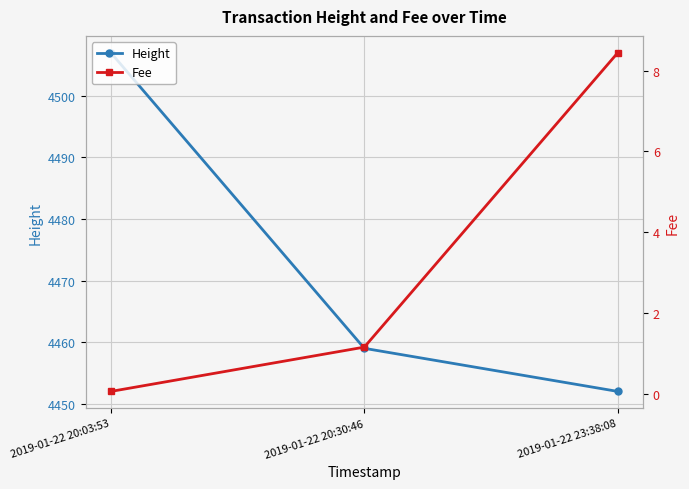

Rank the series at 2019-01-22 23:38:08 from highest to lowest value.

Height, Fee